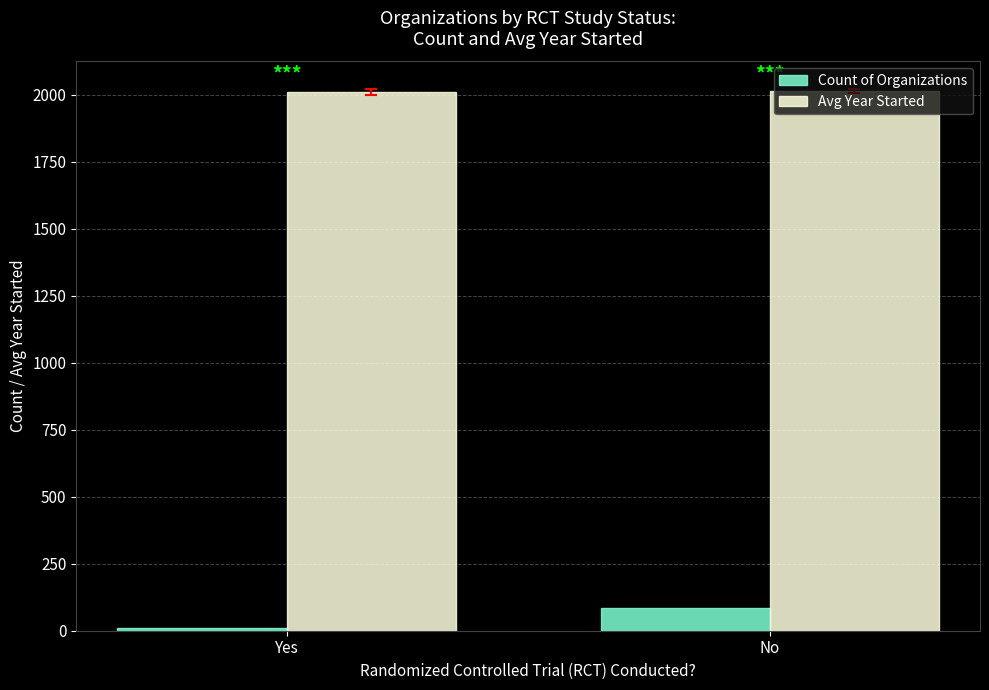

Is it true that Avg Year Started equals 2013.0 at No?

True